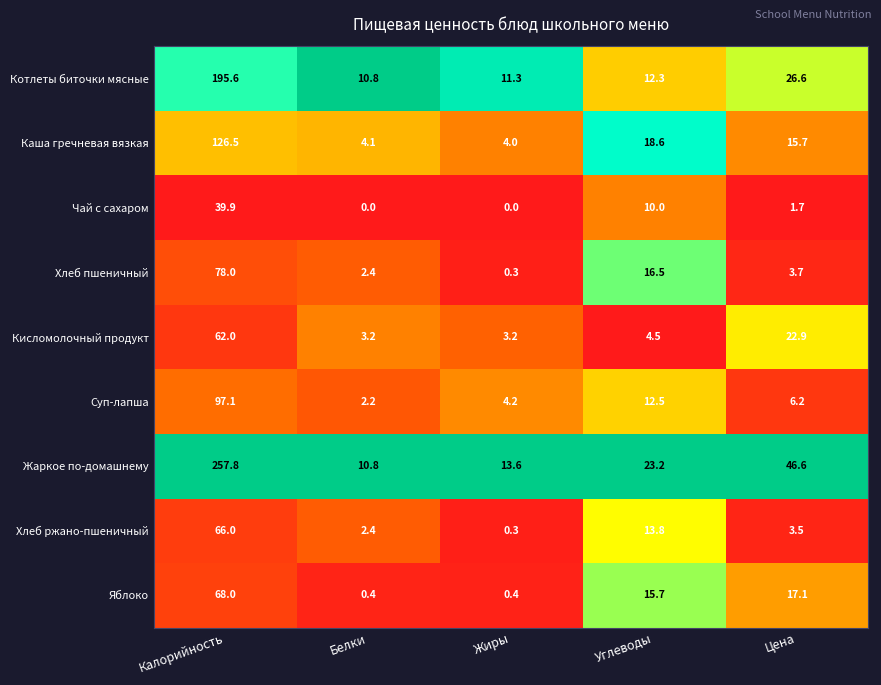

Which series has the largest total across all categories?

Жаркое по-домашнему